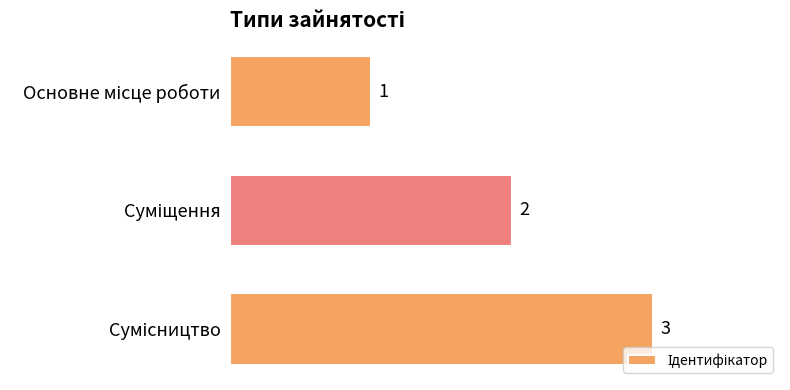

Are the bars grouped side by side (vs. stacked)?

No